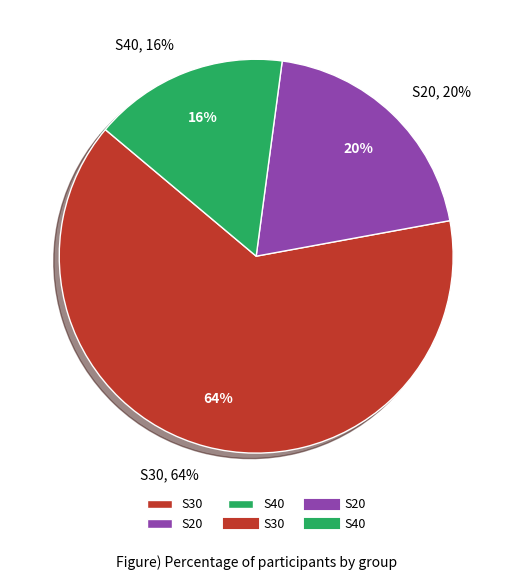

The S20 slice represents 27% of the pie. True or false?

False